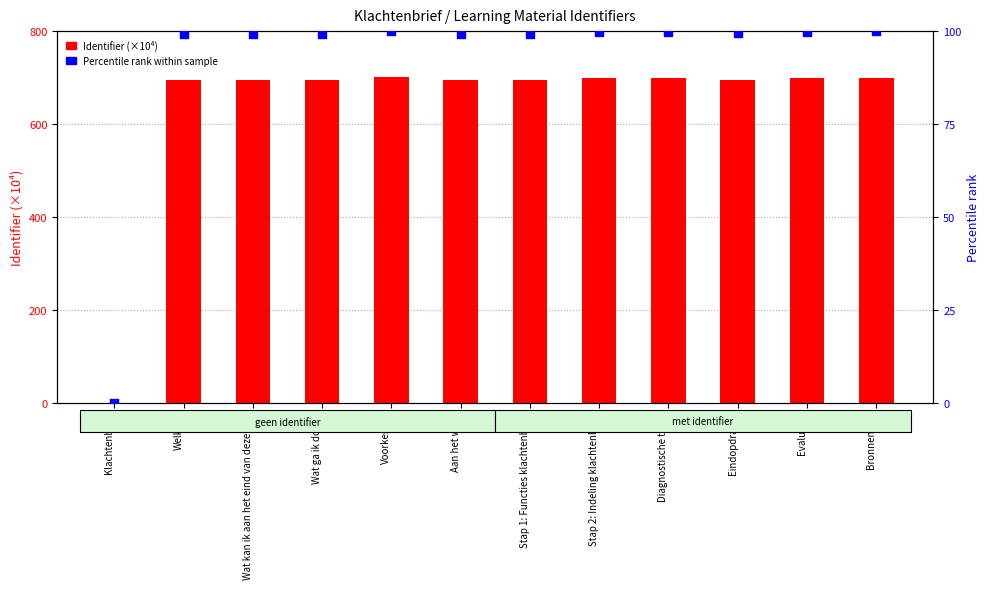

Which series has the largest Y range (max minus min)?

Identifier (×10⁴)